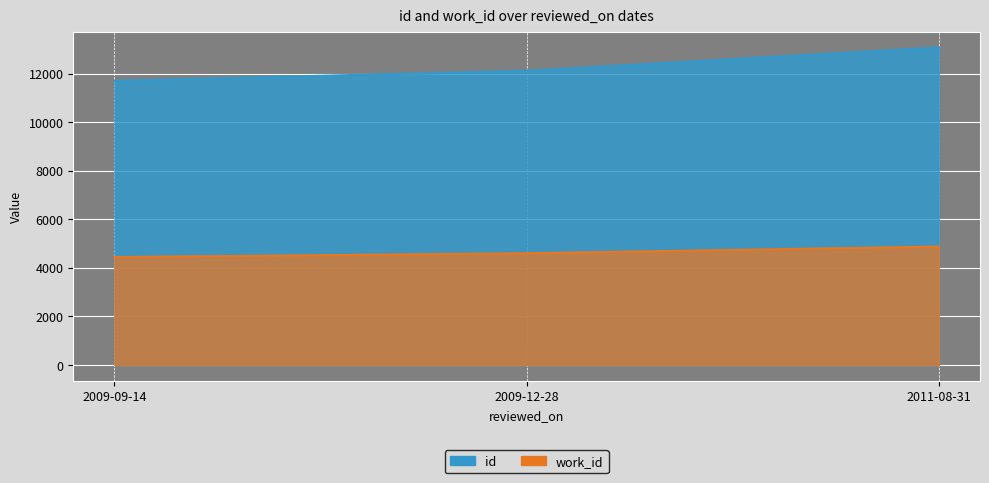

Reading left to right, extract all data points from this chart.

id: 11709	12119	13082
work_id: 4445	4602	4878